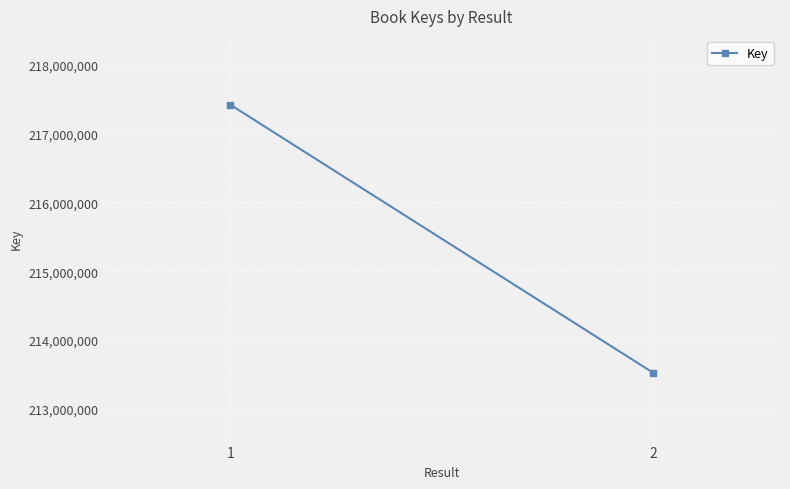

List the labels in order of value, largest first.

1, 2